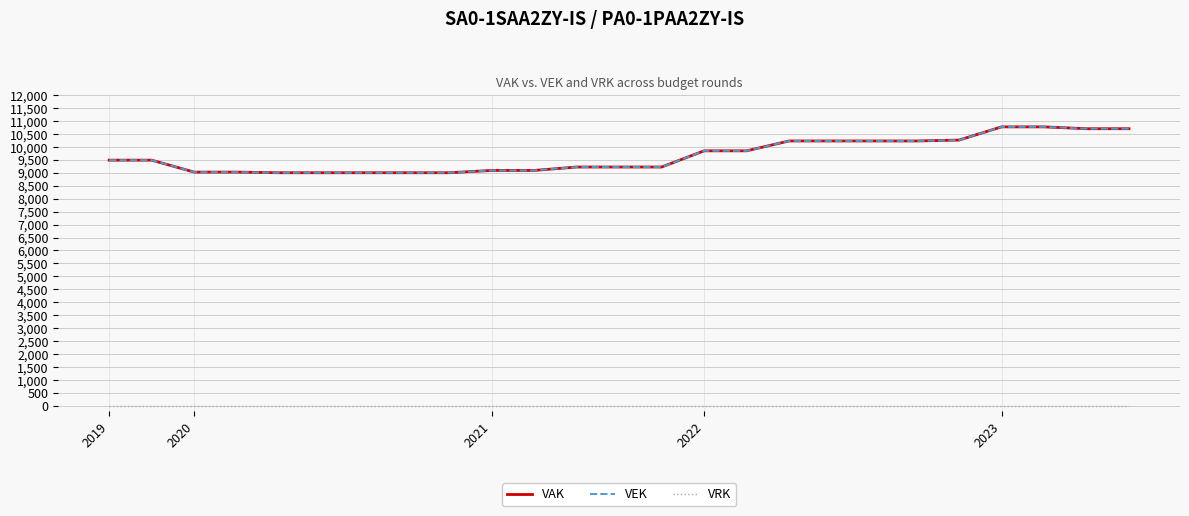

Where is VRK nearest to the value 0?

2019